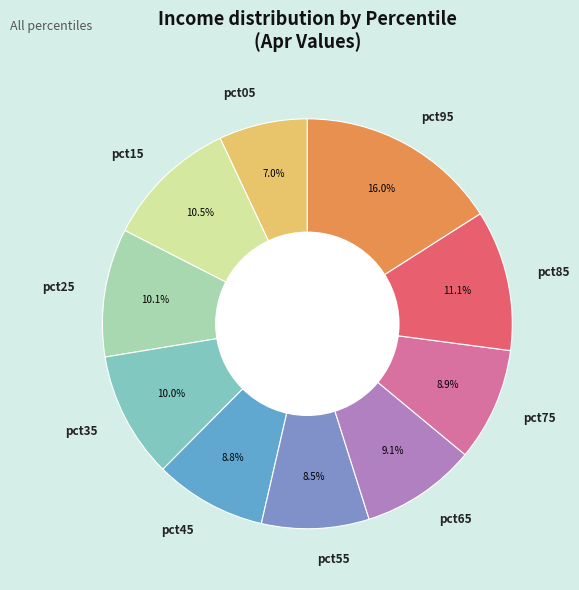

Is the sum of pct35 and pct25 greater than half?

No